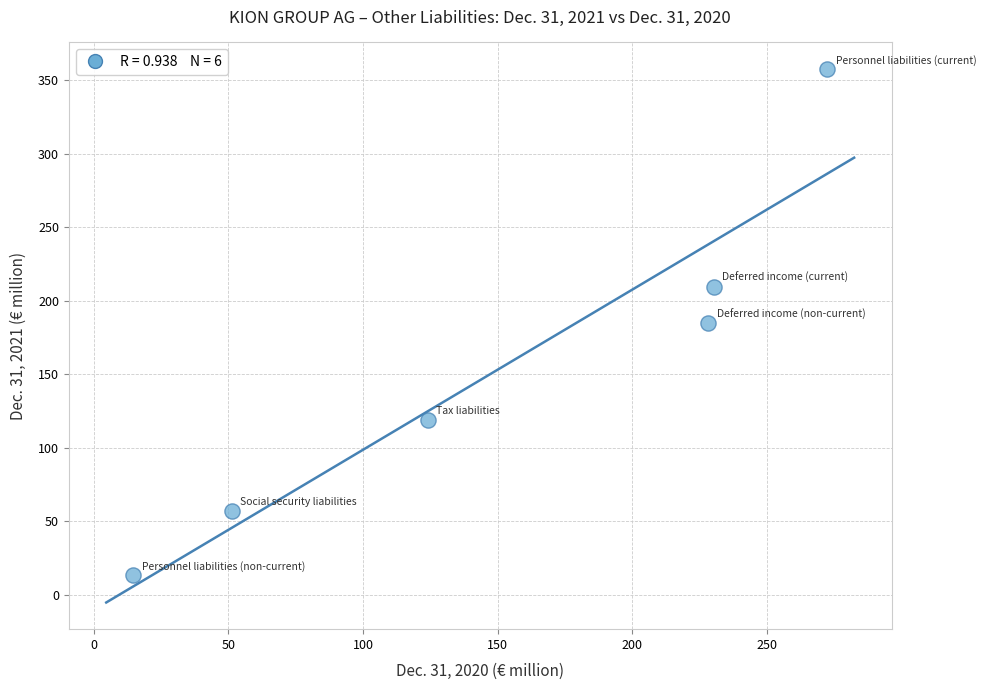

What is the average Y value?

156.8